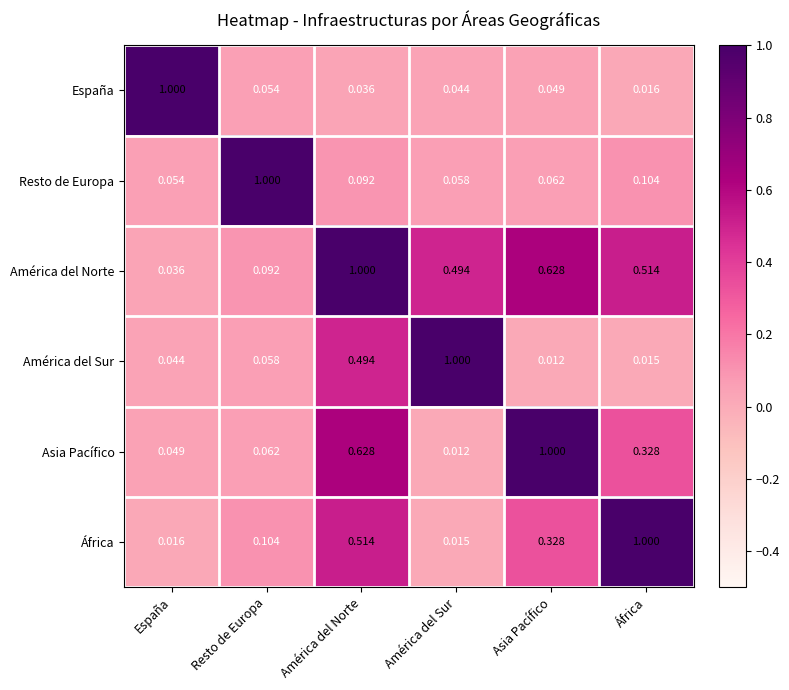

At Resto de Europa, list the series in order from smallest to largest.

España, América del Sur, Asia Pacífico, América del Norte, África, Resto de Europa